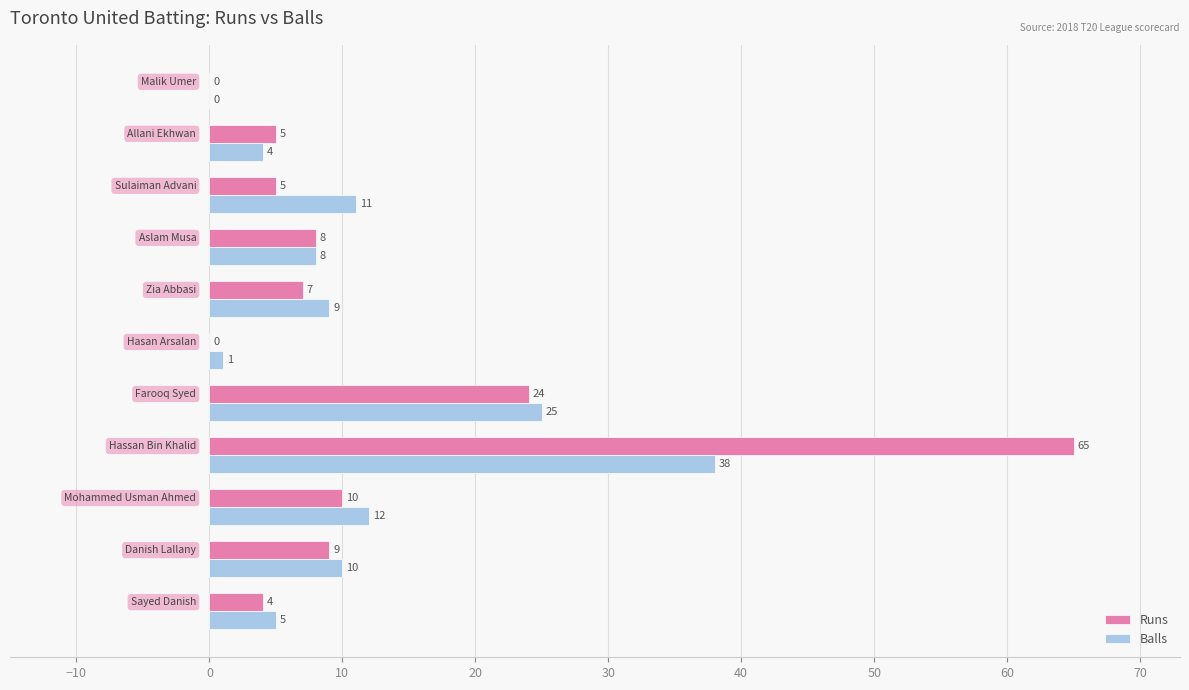

What is the maximum value shown in the chart?

65